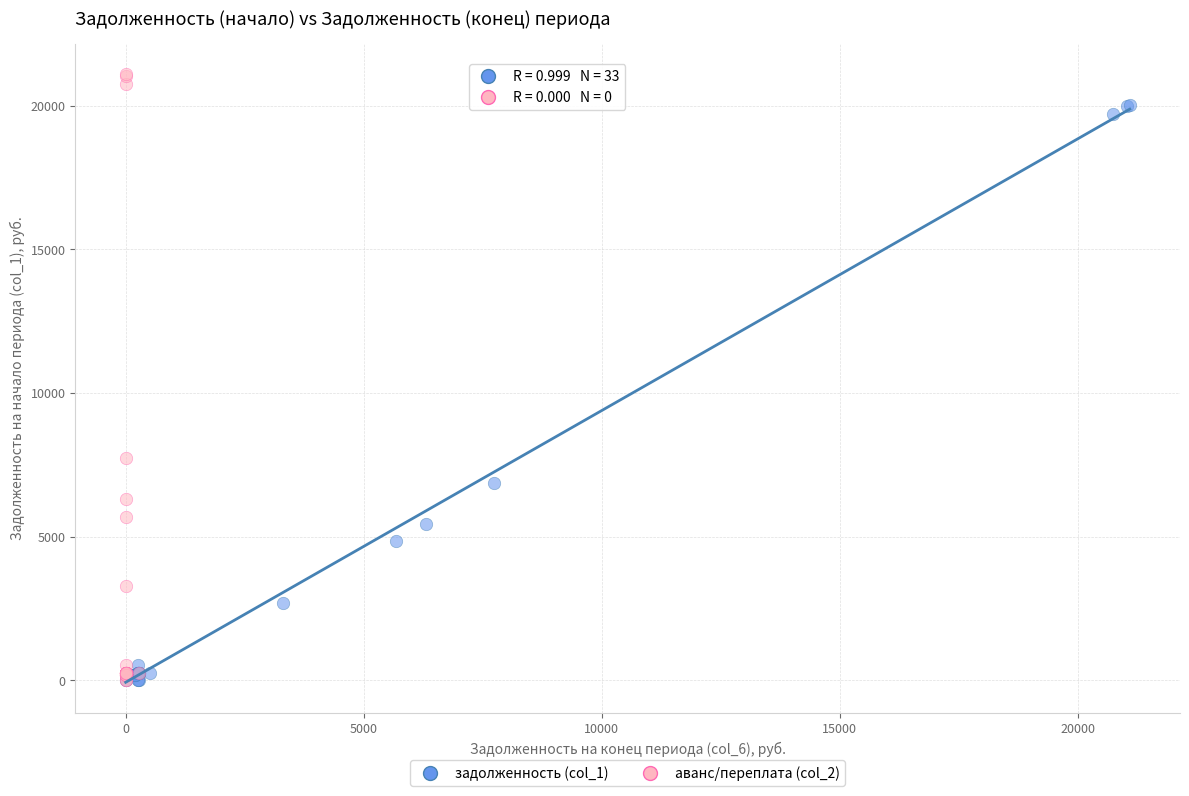

Which series has the largest Y range (max minus min)?

аванс/переплата (col_2)